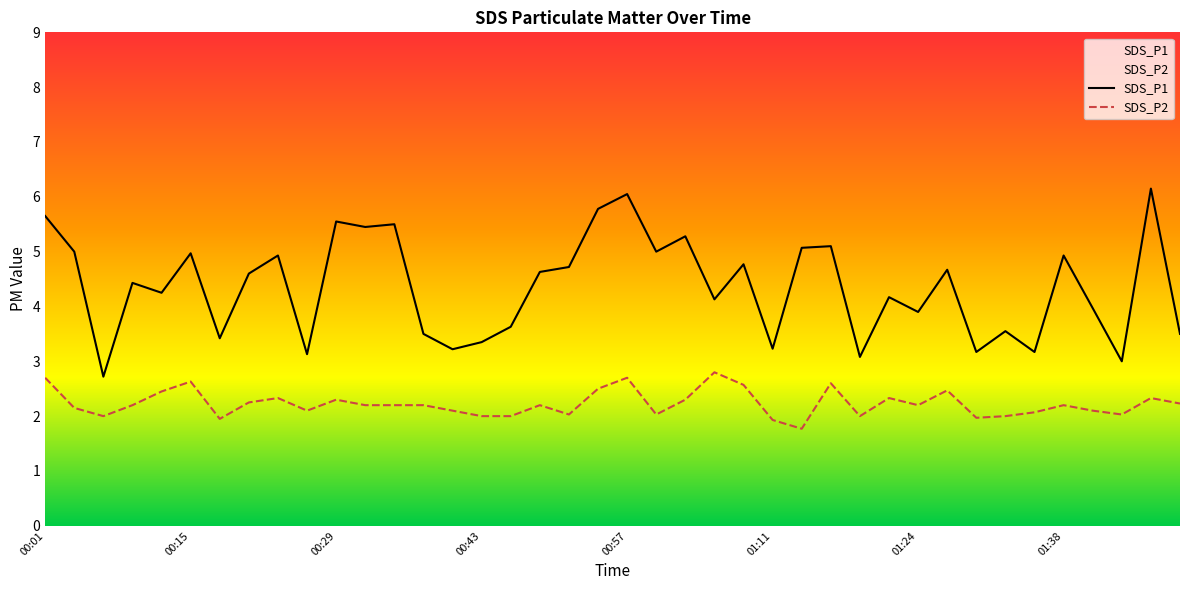

What is the difference between the SDS_P1 values at 00:40 and 01:13?

1.9